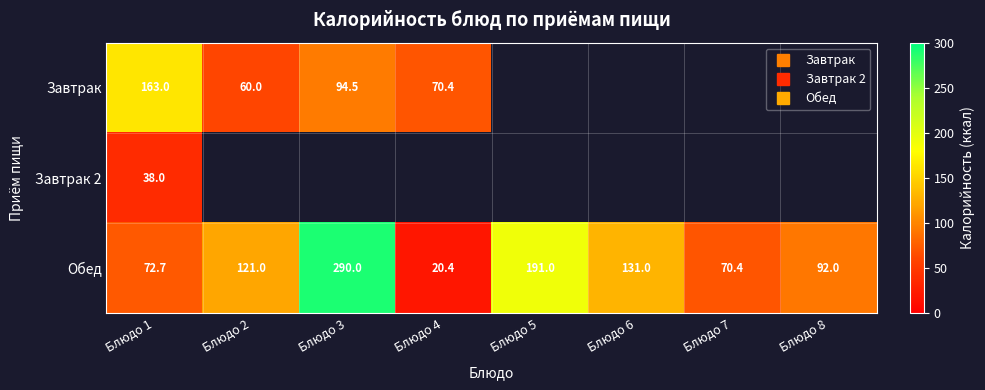

Between Блюдо 5 and Блюдо 7, which series saw the biggest shift?

Обед